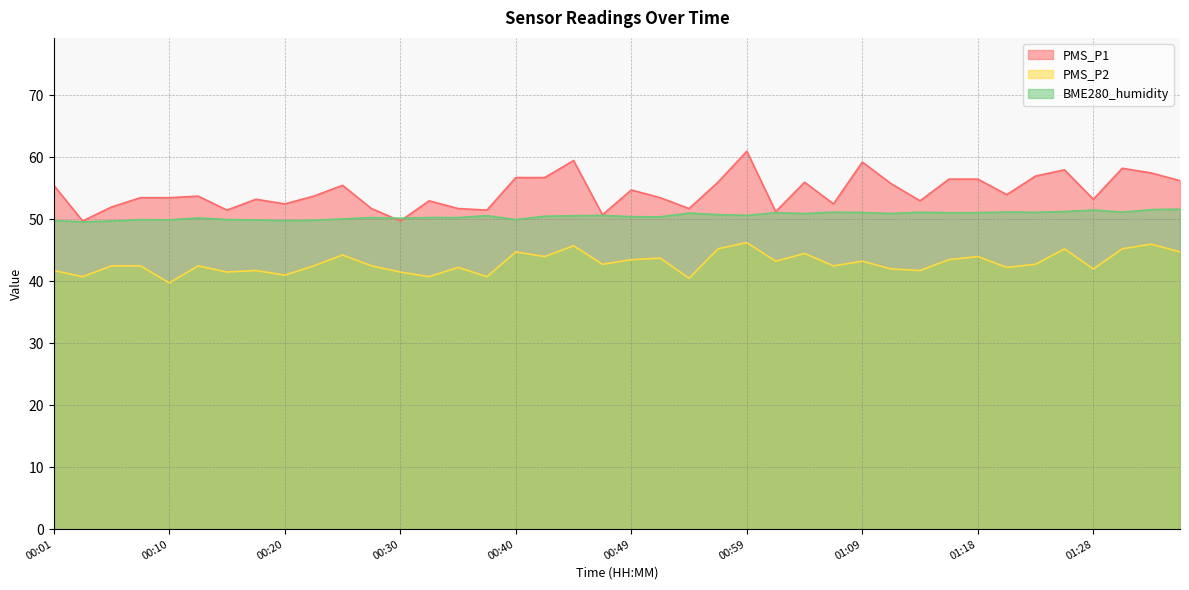

At which label is PMS_P1 closest to 55?

00:49